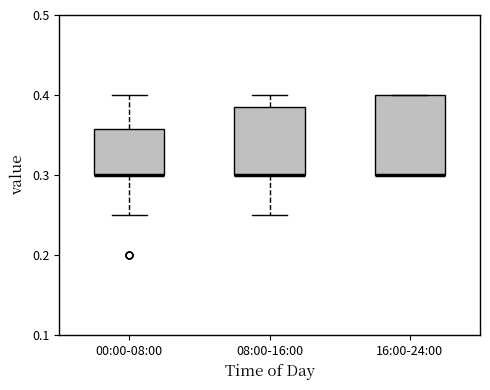

Where is the lower edge of the box for 16:00-24:00 on the y-axis? The values are not printed on the chart, so give them approximately, as read against the axis.

0.30